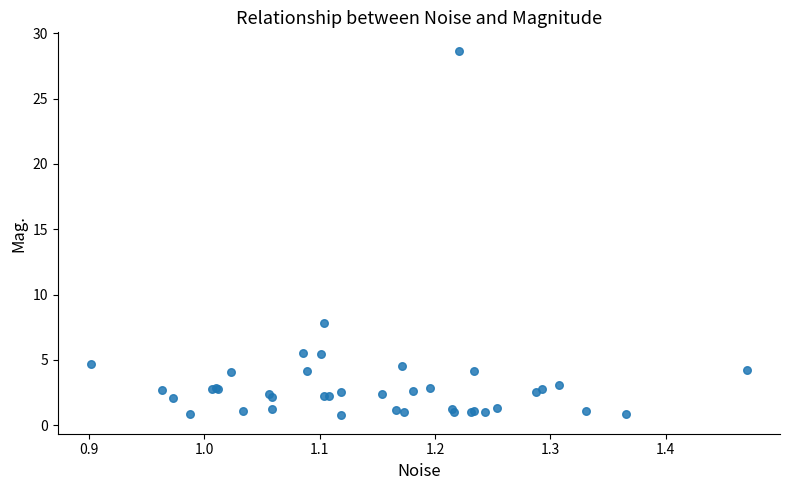

What Y value in the scatter plot is closest to 14?

7.8